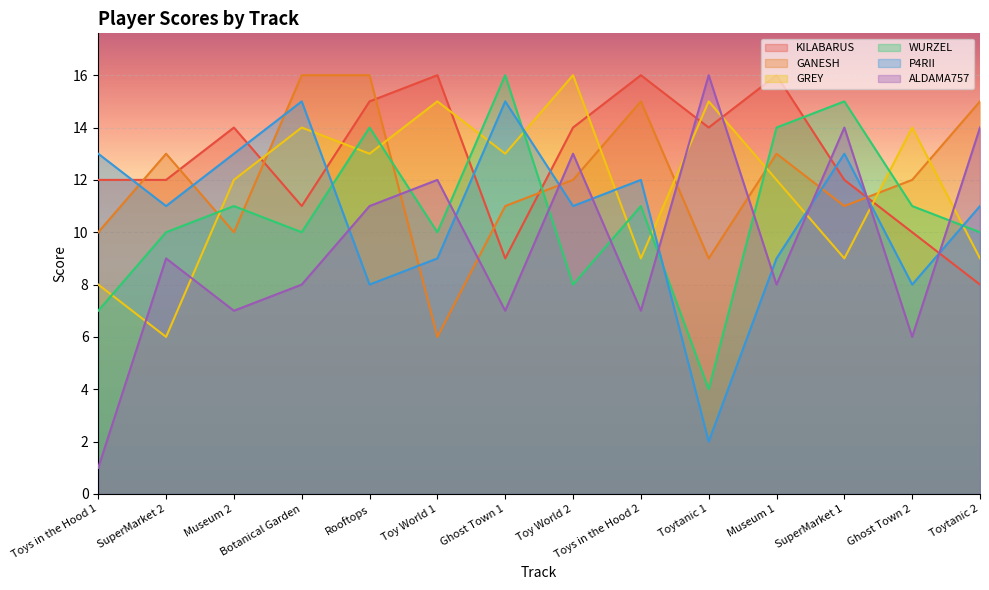

What are all the series names shown in the legend?

KILABARUS, GANESH, GREY, WURZEL, P4RII, ALDAMA757